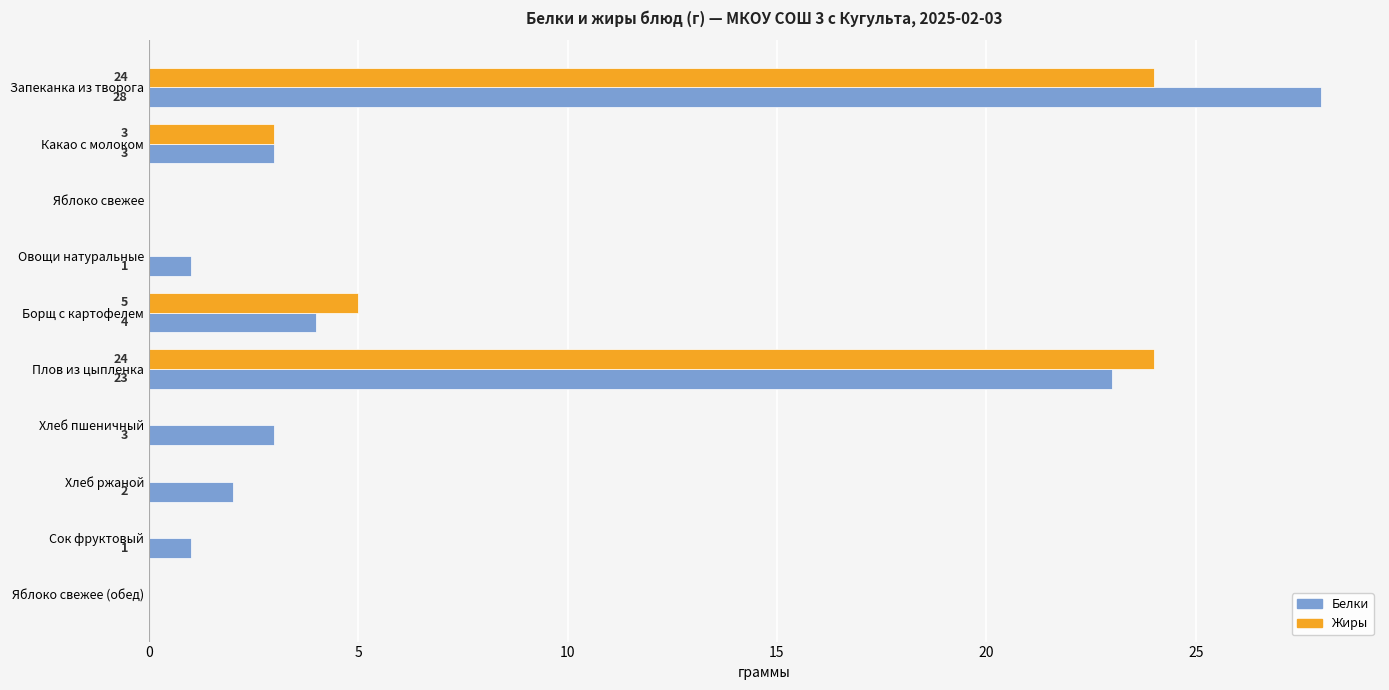

The Белки series shows 12 at Яблоко свежее (обед). True or false?

False